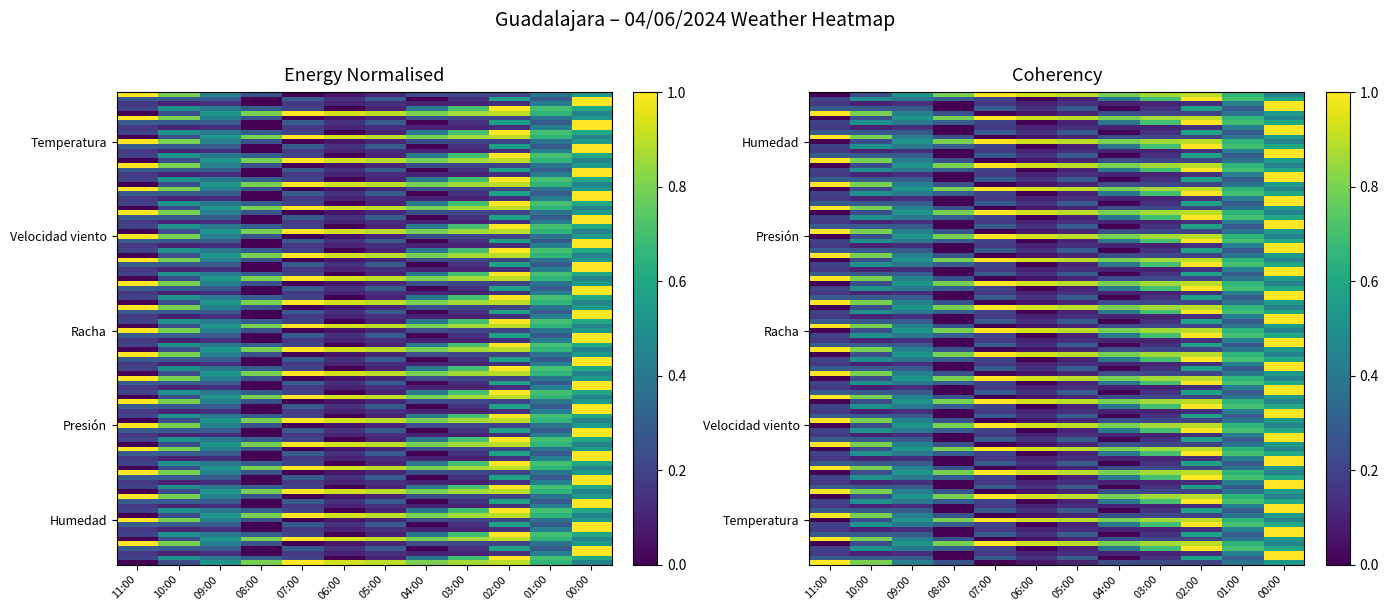

Reading left to right, list all the values displayed in this chart.

11:00=1.0	10:00=0.8	09:00=0.4	08:00=0.3	07:00=0.0	06:00=0.1	05:00=0.1	04:00=0.2	03:00=0.2	02:00=0.2	01:00=0.4	00:00=0.5